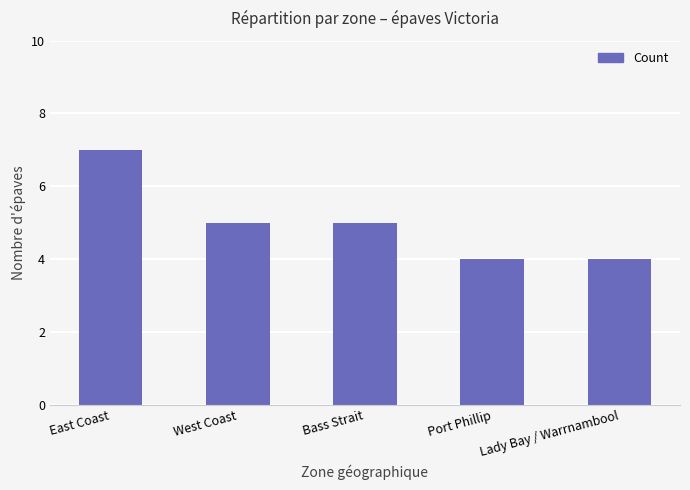

How many data points are less than 5?

2